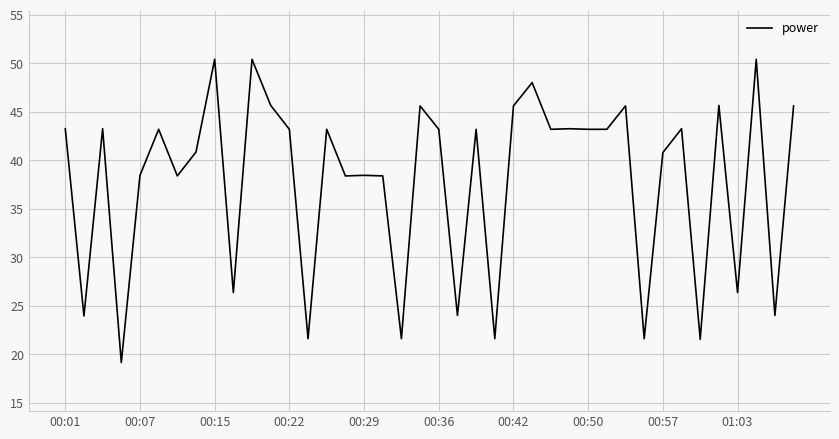

What is the difference between the maximum and minimum values?

31.2